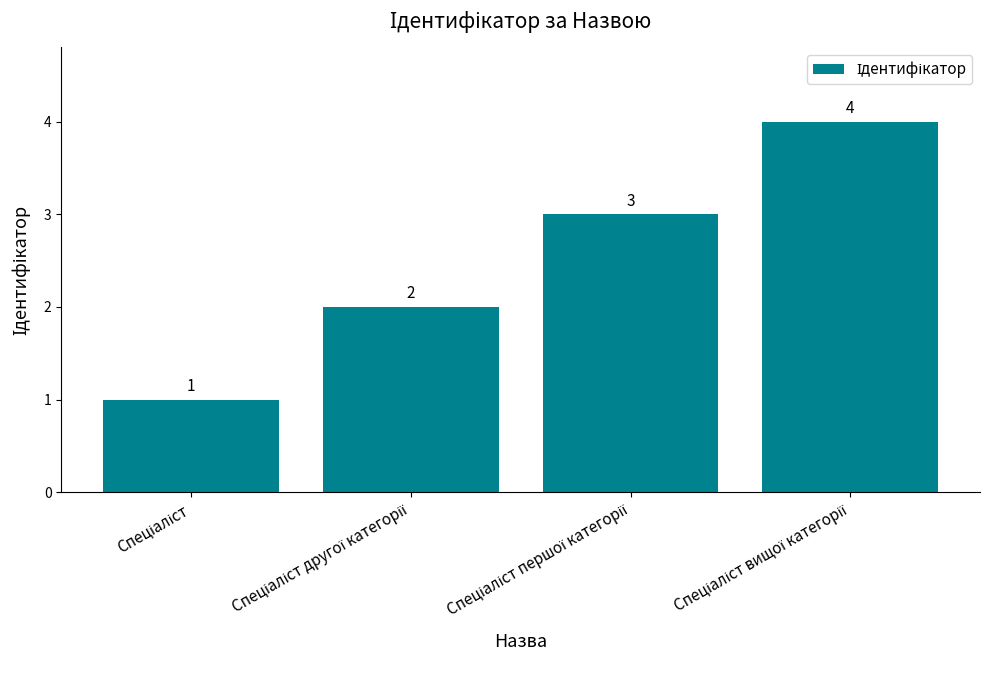

What is the greatest value displayed?

4